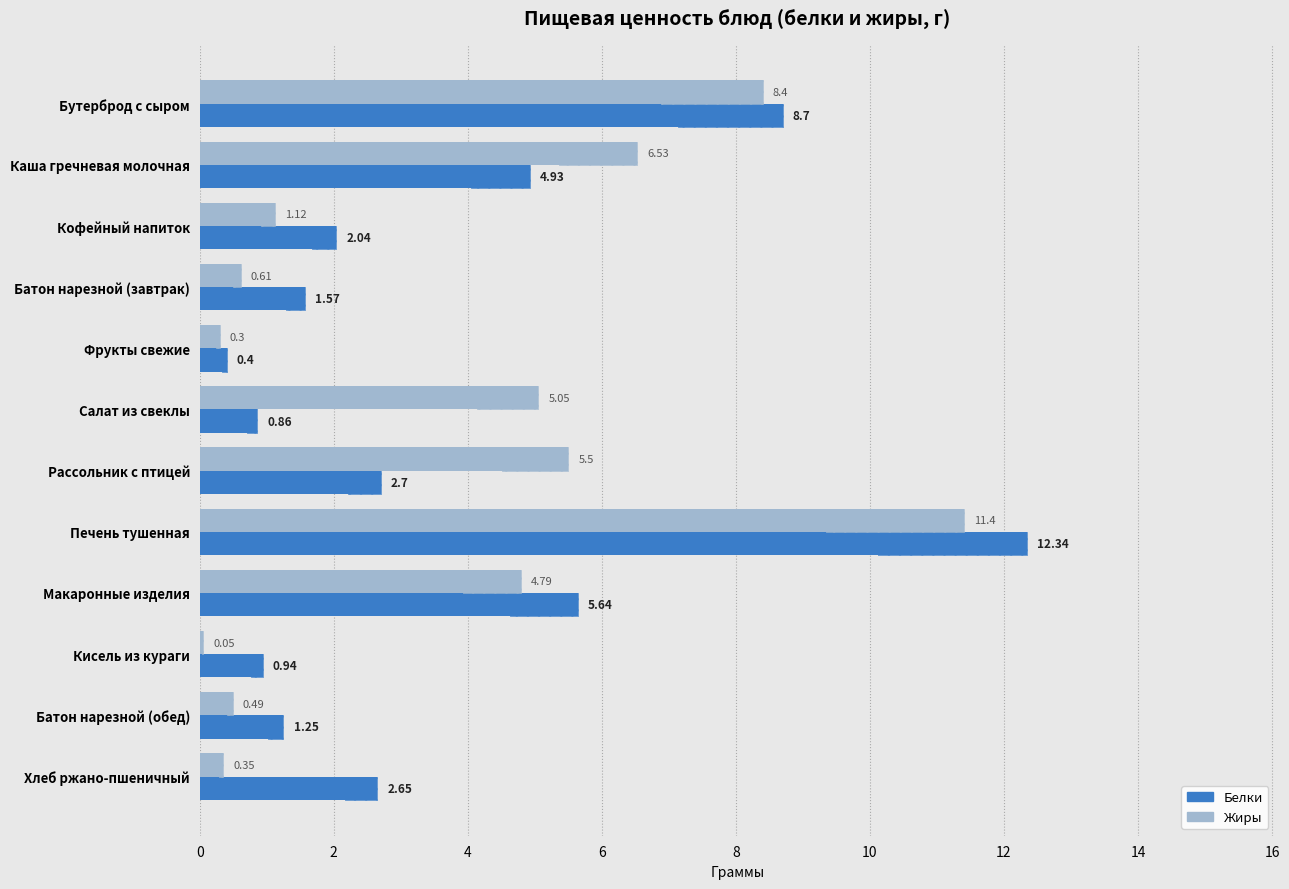

What is the sum of the Белки values at Бутерброд с сыром and Макаронные изделия?

14.3